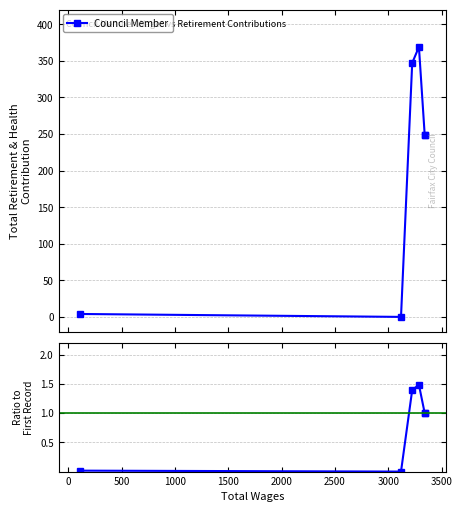

Does the chart display data point markers on the line(s)?

Yes